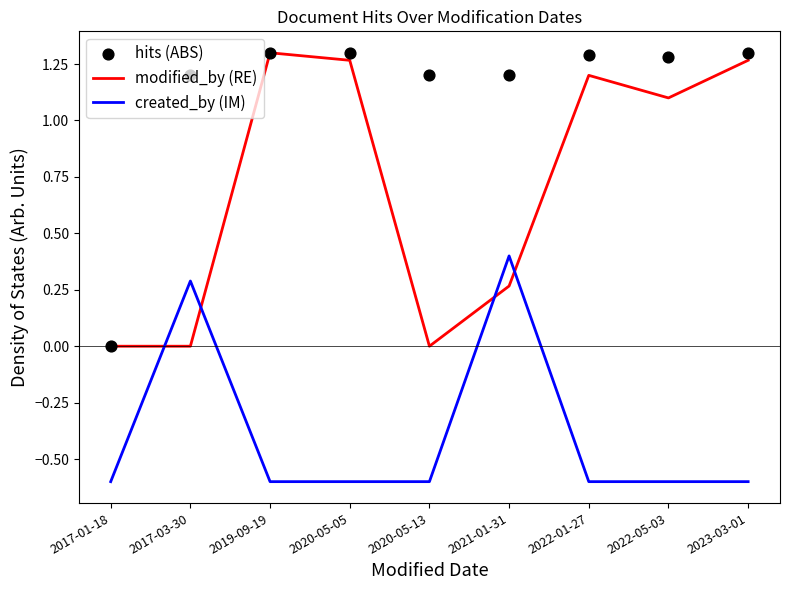

At how many categories does at least one series exceed 0?

8